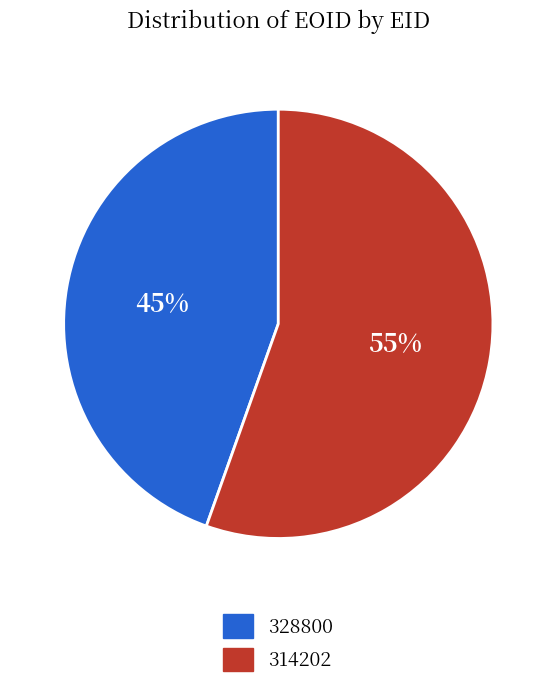

Which slice is the smallest?

328800